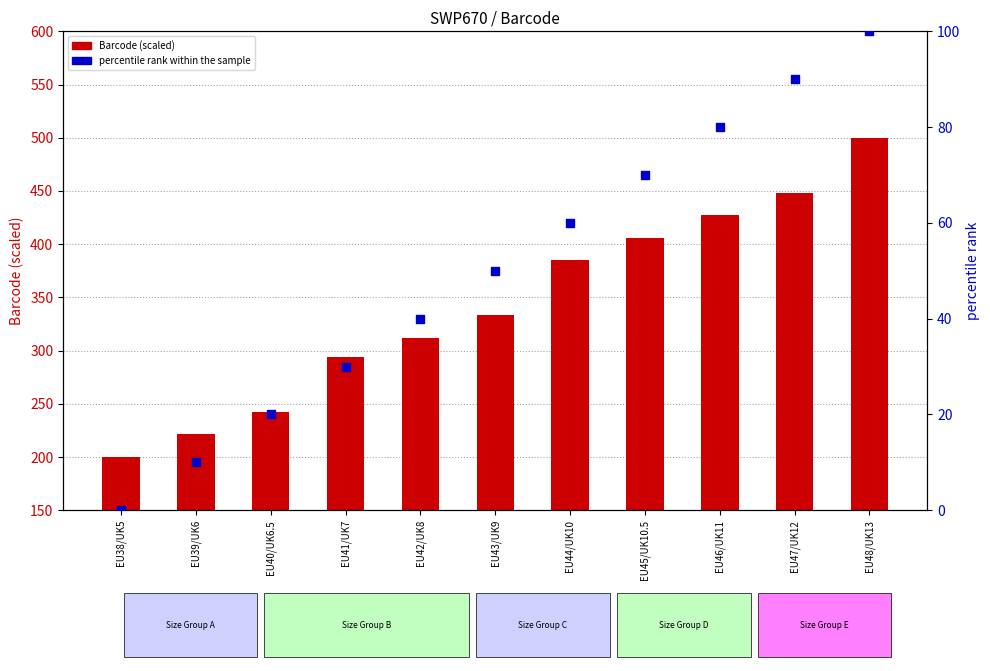

What is the total value across all series at EU43/UK9?

383.3